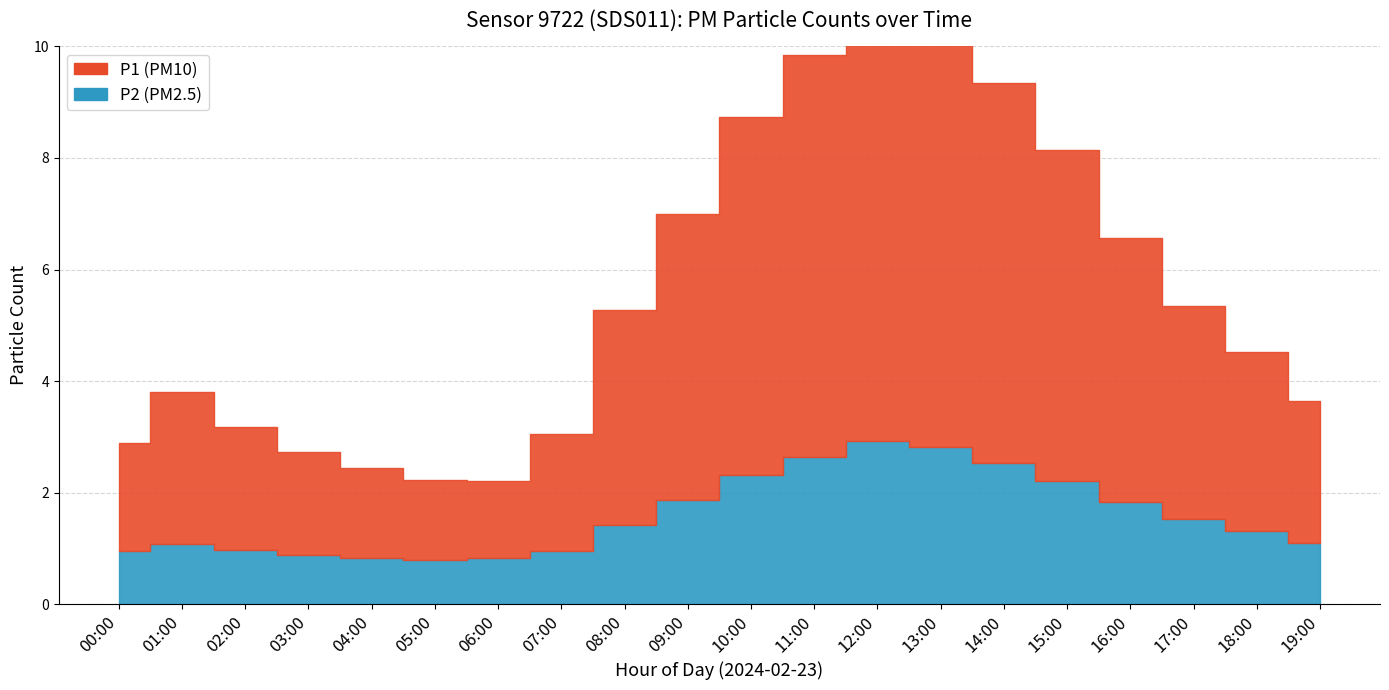

True or false: P1 and P2 intersect in this chart.

False